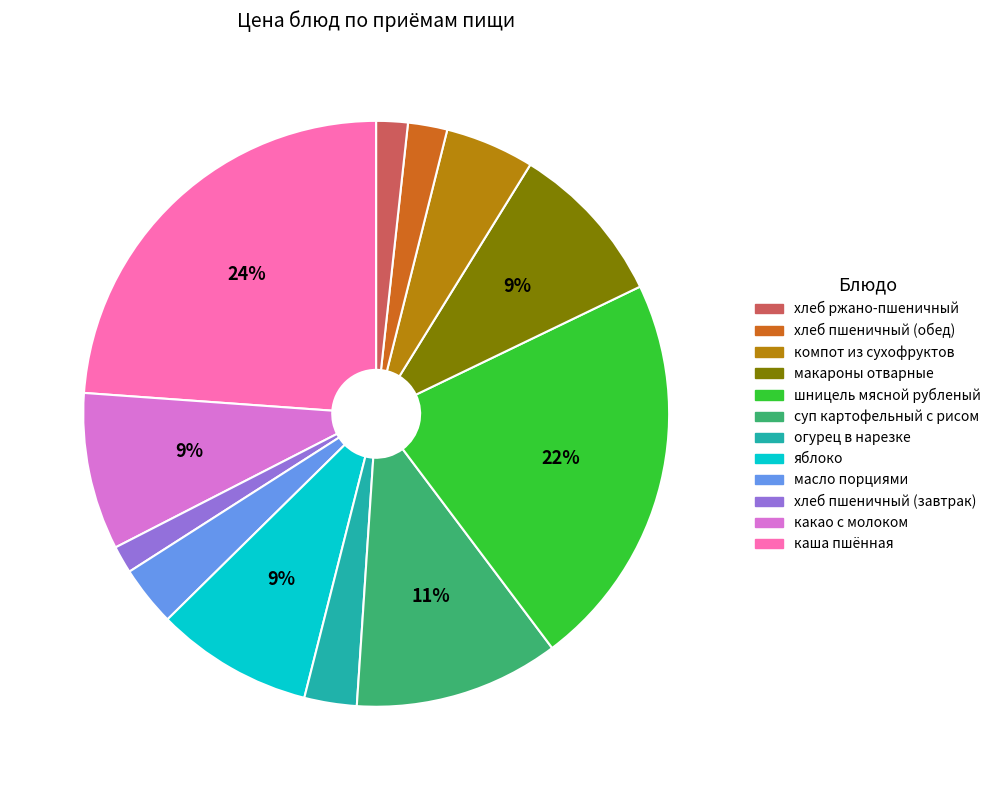

To the nearest percent, what is the difference between the largest and smallest slice percentages?

22%